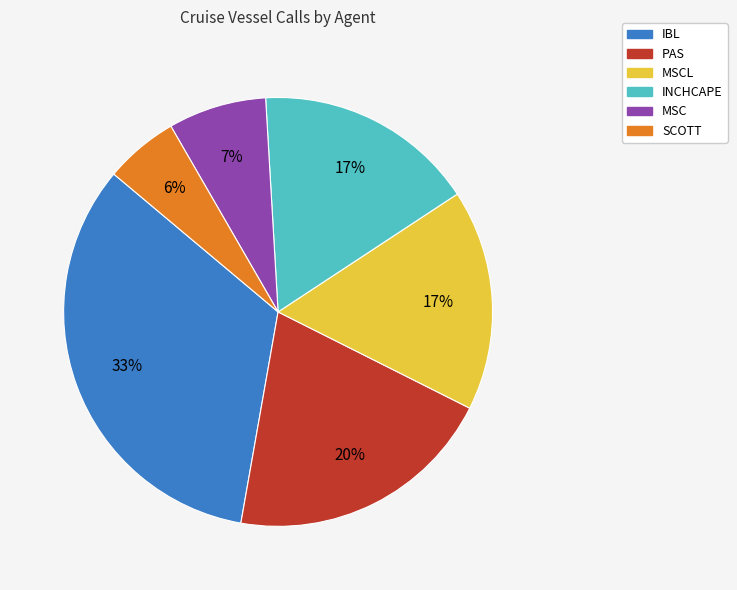

Is there any slice that represents more than half of the pie?

No